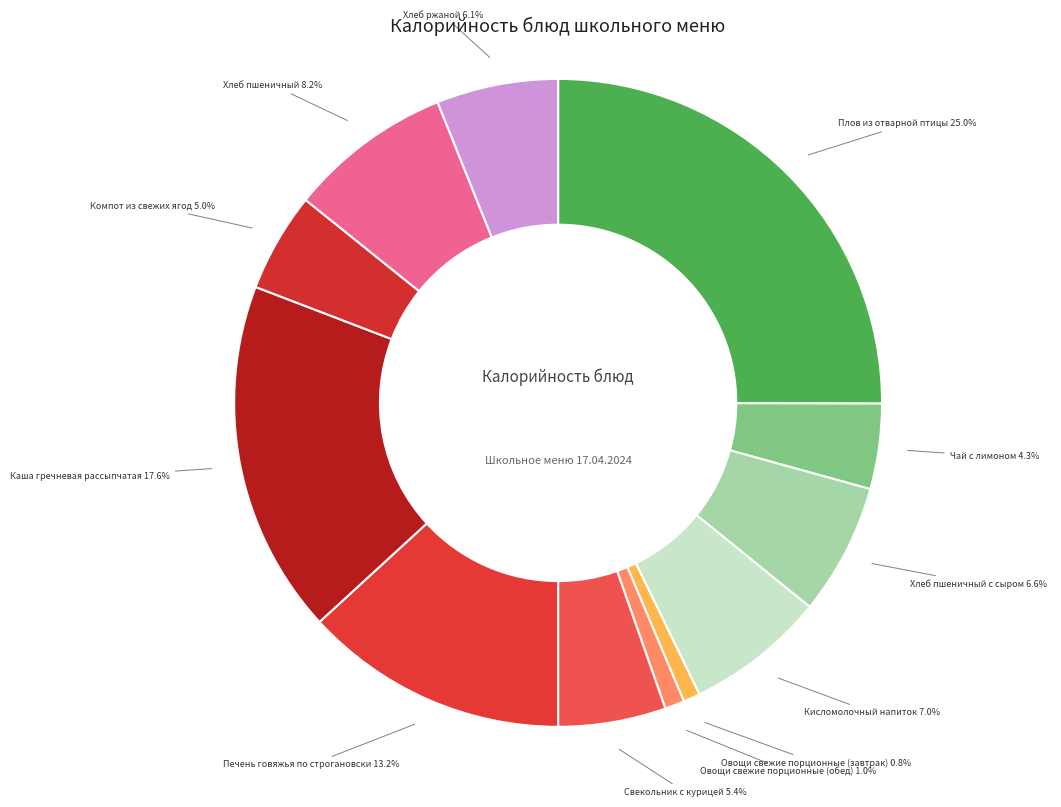

To the nearest percent, what is the difference between the Хлеб пшеничный с сыром and Каша гречневая рассыпчатая slice percentages?

11%